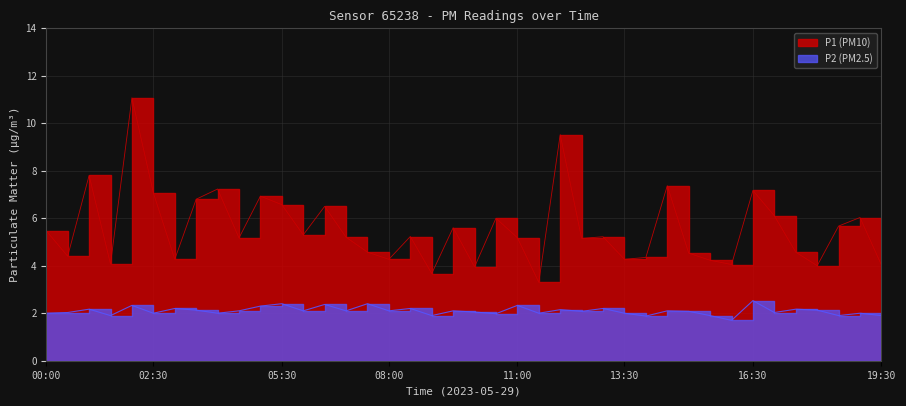

Between 06:30 and 13:30, which is larger?

06:30